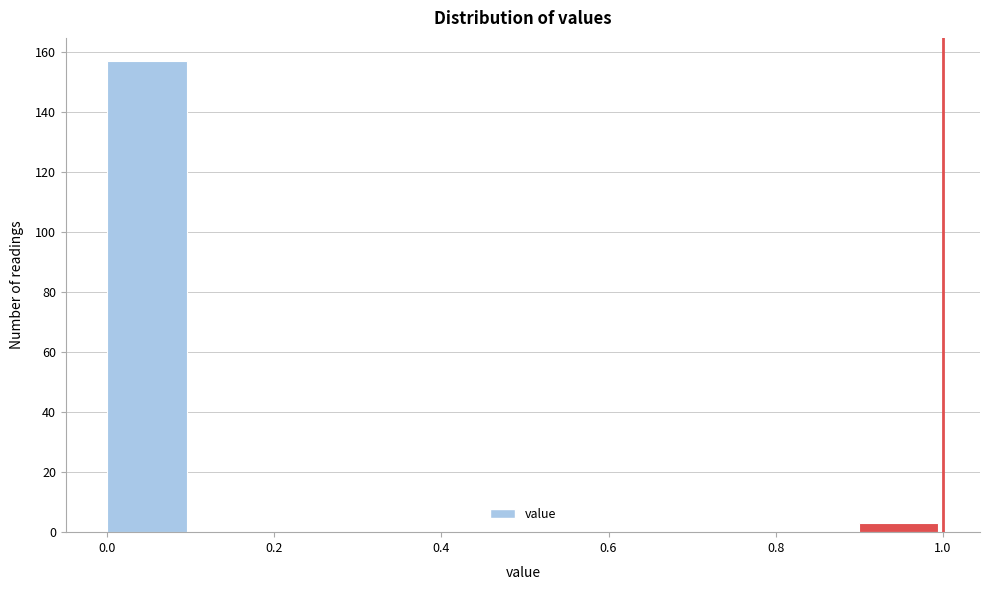

Which range on the x-axis has the tallest bar?

0.0 to 0.1